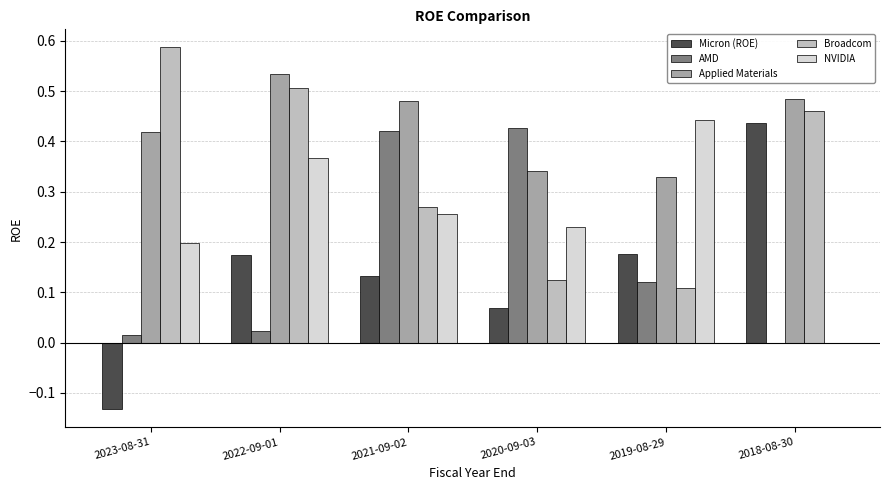

The Applied Materials series shows 0.5 at 2022-09-01. True or false?

True